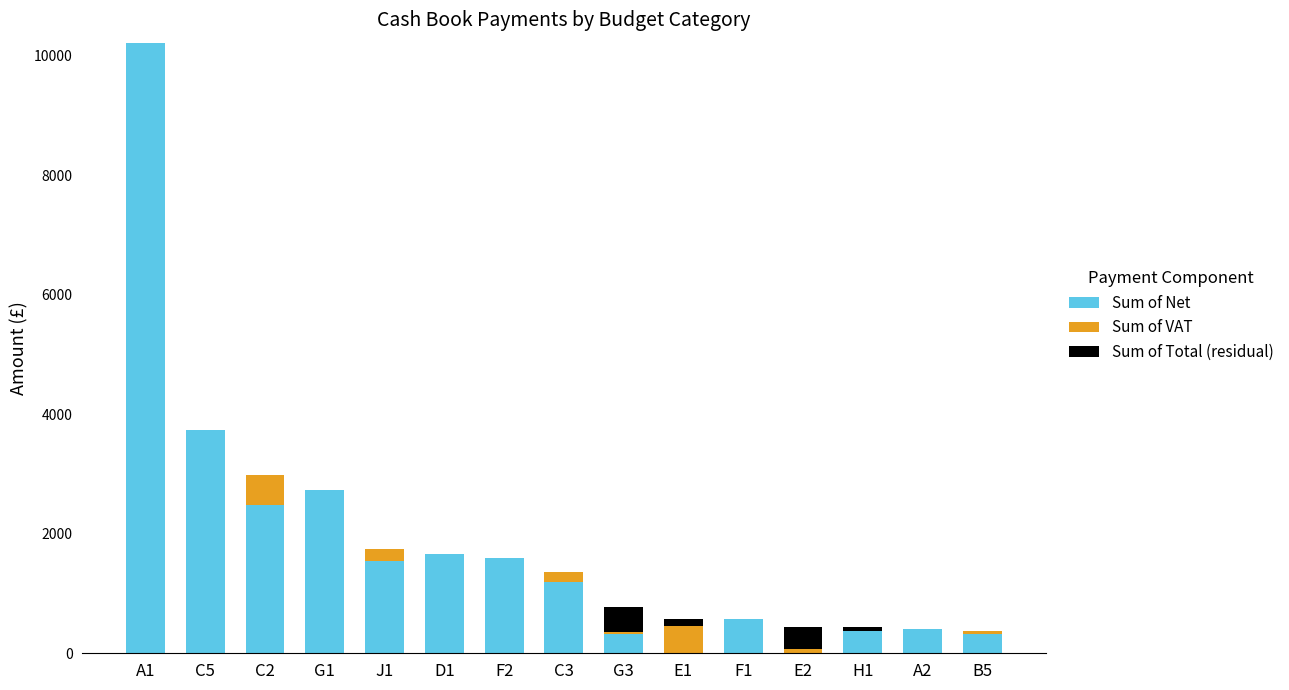

At which category is the sum across all series the highest?

A1